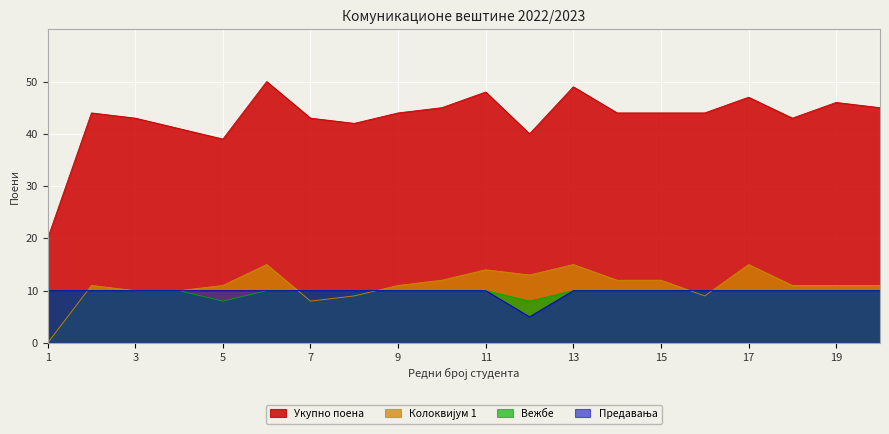

Reading left to right, what are all the values shown in this chart?

Предавања: 10	10	10	10	10	10	10	10	10	10	10	5	10	10	10	10	10	10	10	10
Вежбе: 10	10	10	10	8	10	10	10	10	10	10	8	10	10	10	10	10	10	10	10
Колоквијум 1: 0	11	10	10	11	15	8	9	11	12	14	13	15	12	12	9	15	11	11	11
Укупно поена: 20	44	43	41	39	50	43	42	44	45	48	40	49	44	44	44	47	43	46	45